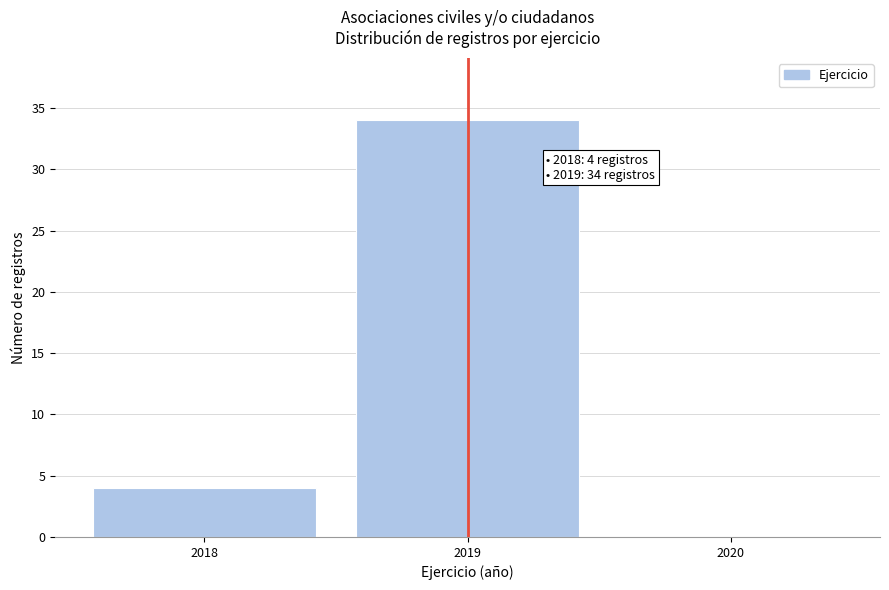

Over which range of the x-axis is the bar tallest?

2018.5 to 2019.5